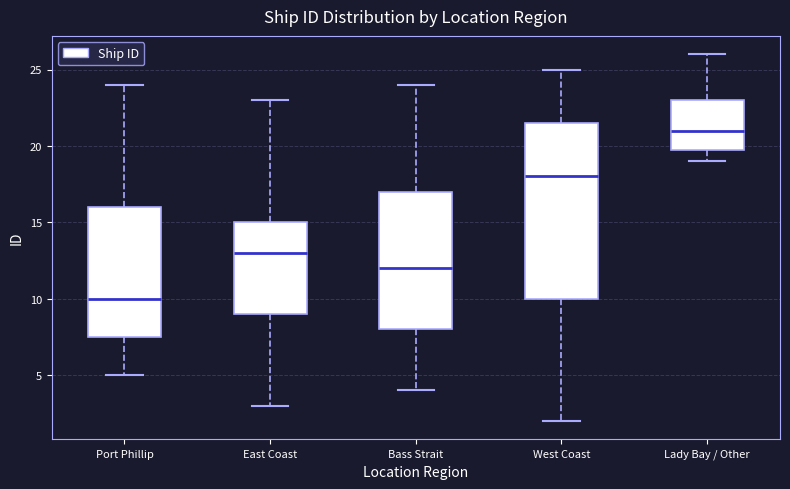

Which box is the tallest, from its lower edge to its upper edge?

West Coast